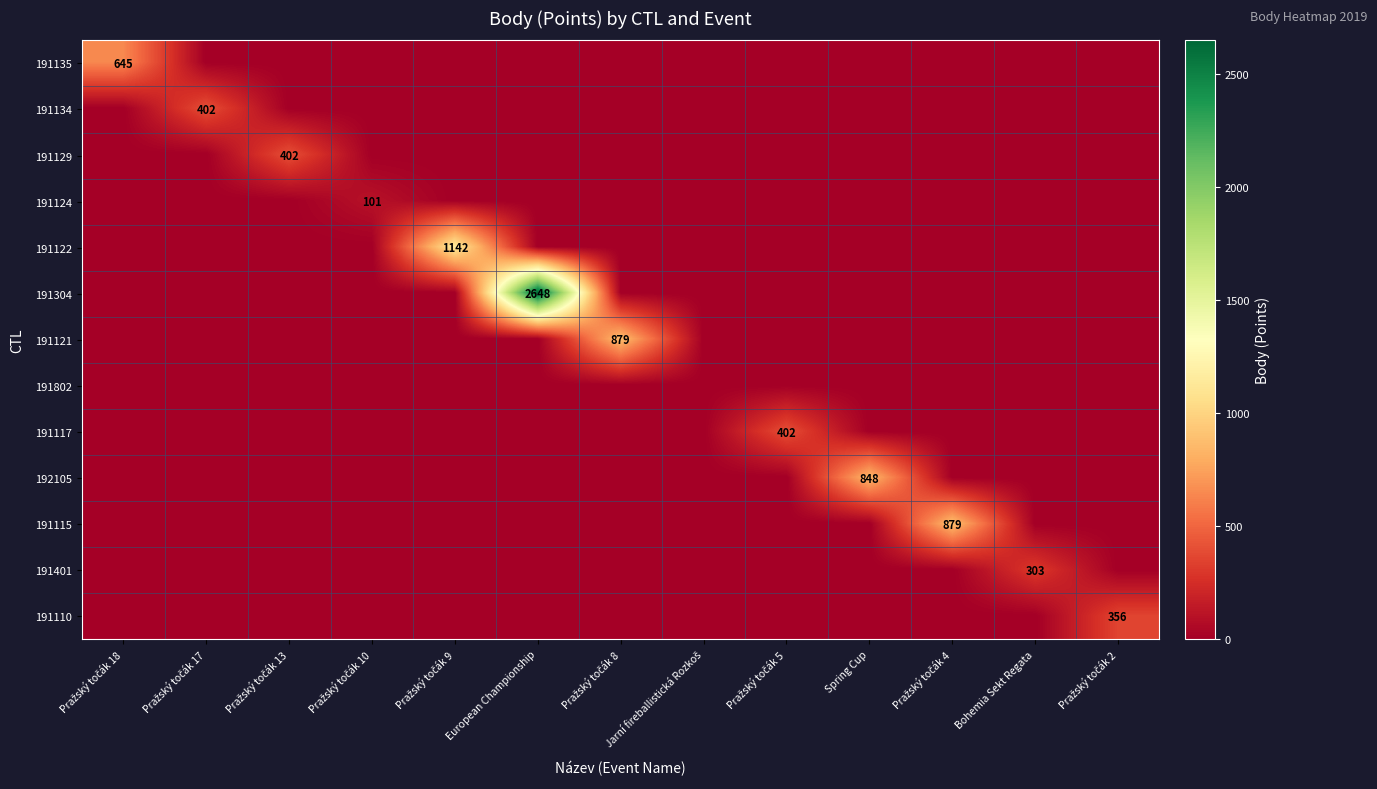

List the series in order of their peak value, lowest first.

191802, 191124, 191401, 191110, 191134, 191129, 191117, 191135, 192105, 191121, 191115, 191122, 191304